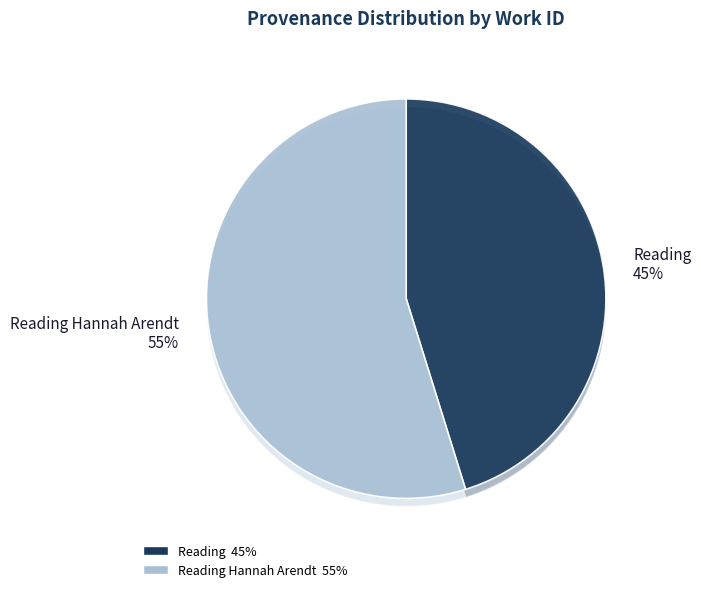

To the nearest percent, what is the average slice percentage?

50%